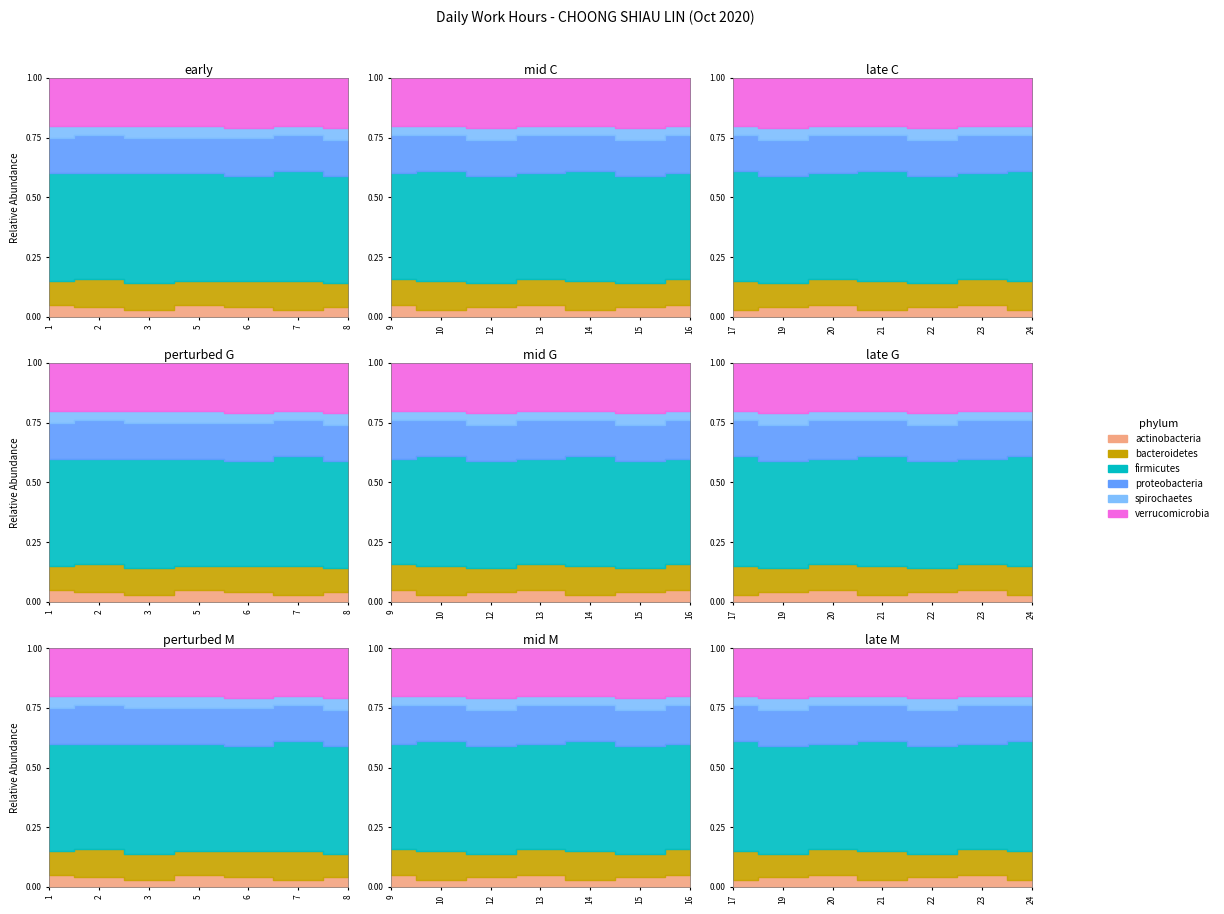

True or false: bacteroidetes and spirochaetes intersect in this chart.

False